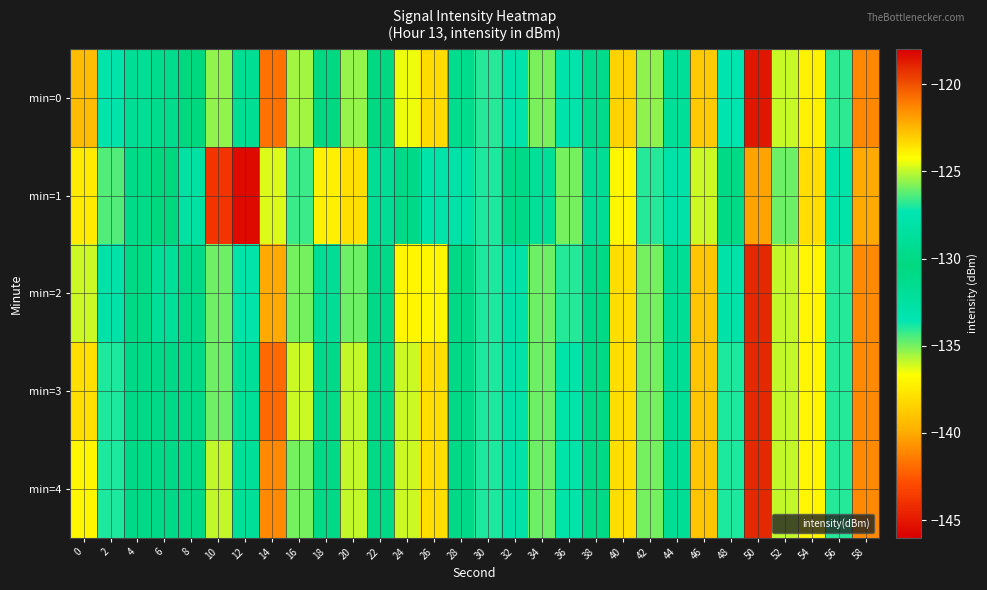

Which series has the widest spread of values?

min=1